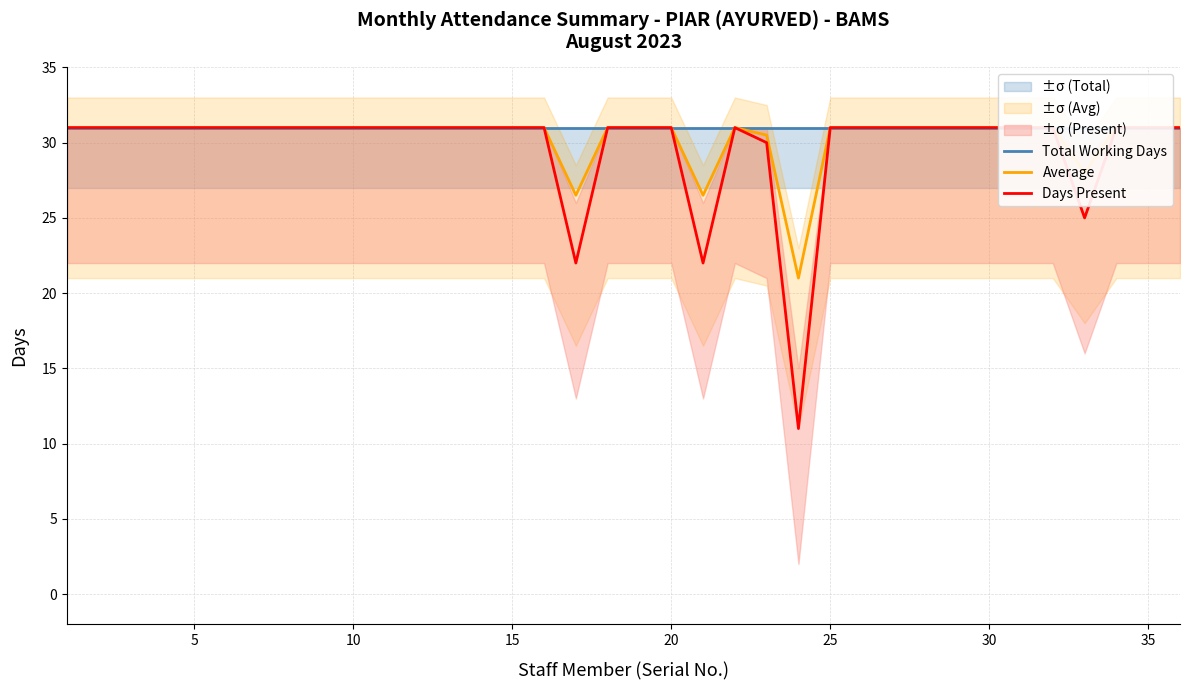

List the series in order of their peak value, lowest first.

Total Working Days, Average, Days Present